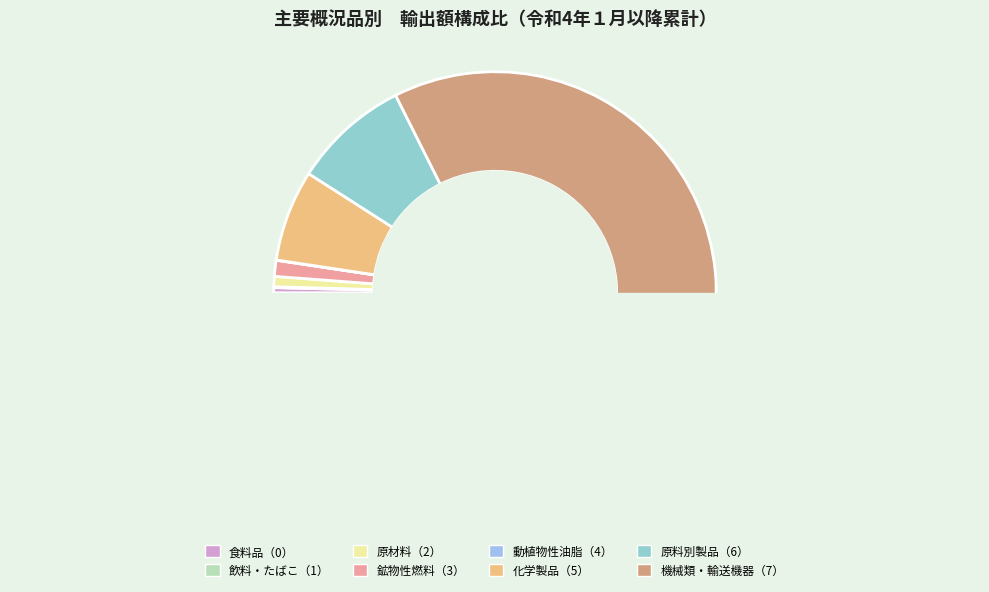

What is the majority slice?

機械類及び輸送用機器（7）